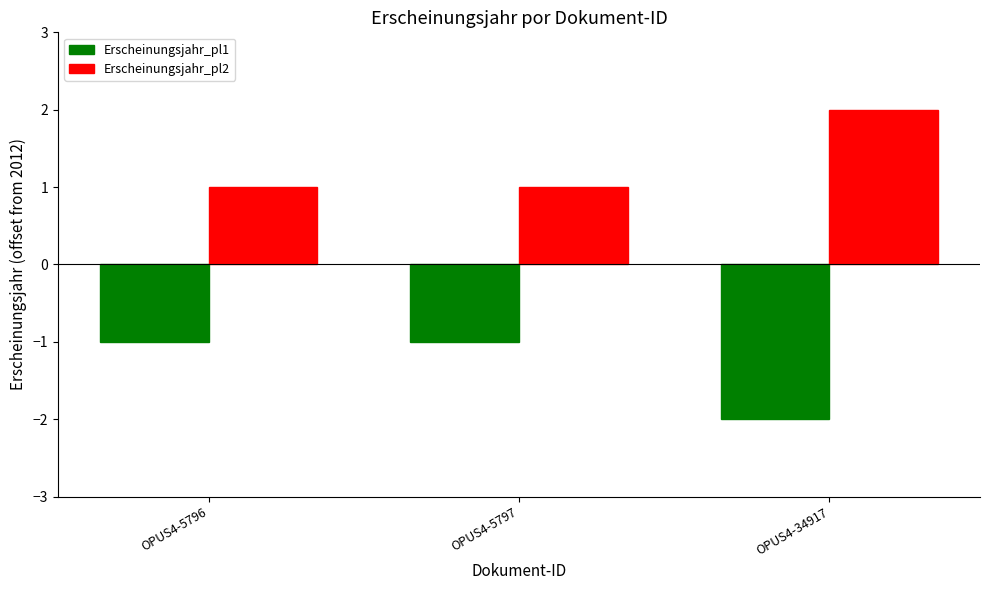

Does the chart contain stacked bars?

No